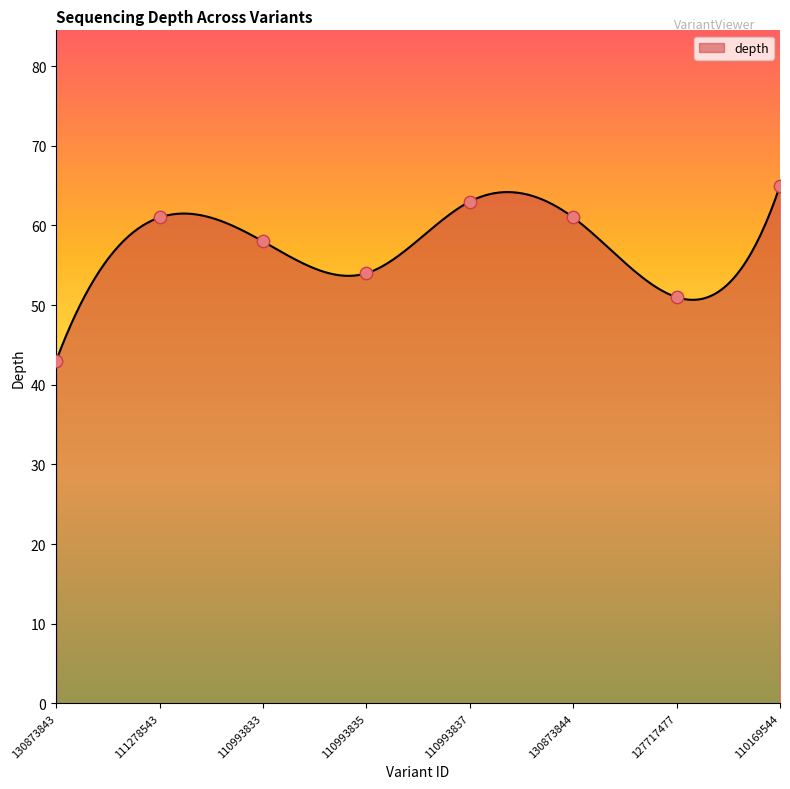

Between 110993835 and 111278543, which is larger?

111278543